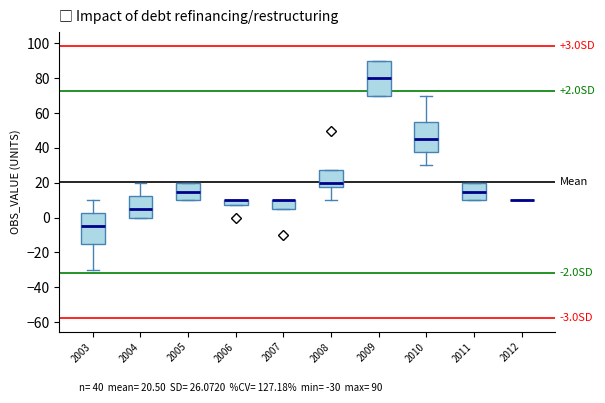

Which box is the tallest, from its lower edge to its upper edge?

2009